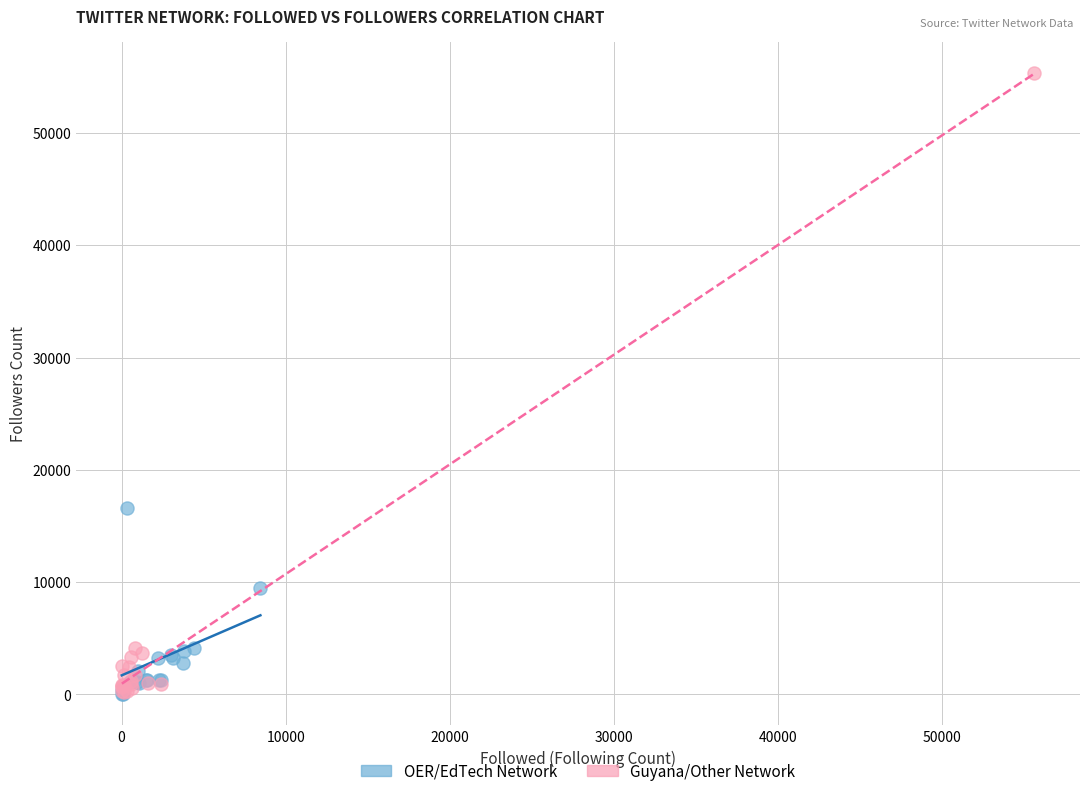

Which series has the widest spread of Y values?

Guyana/Other Network